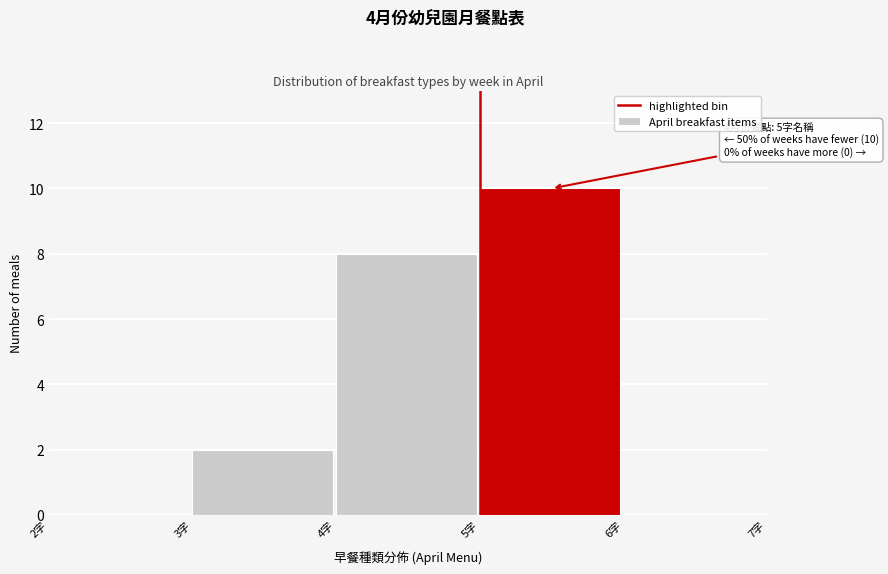

Over which range of the x-axis is the bar tallest?

5 to 6